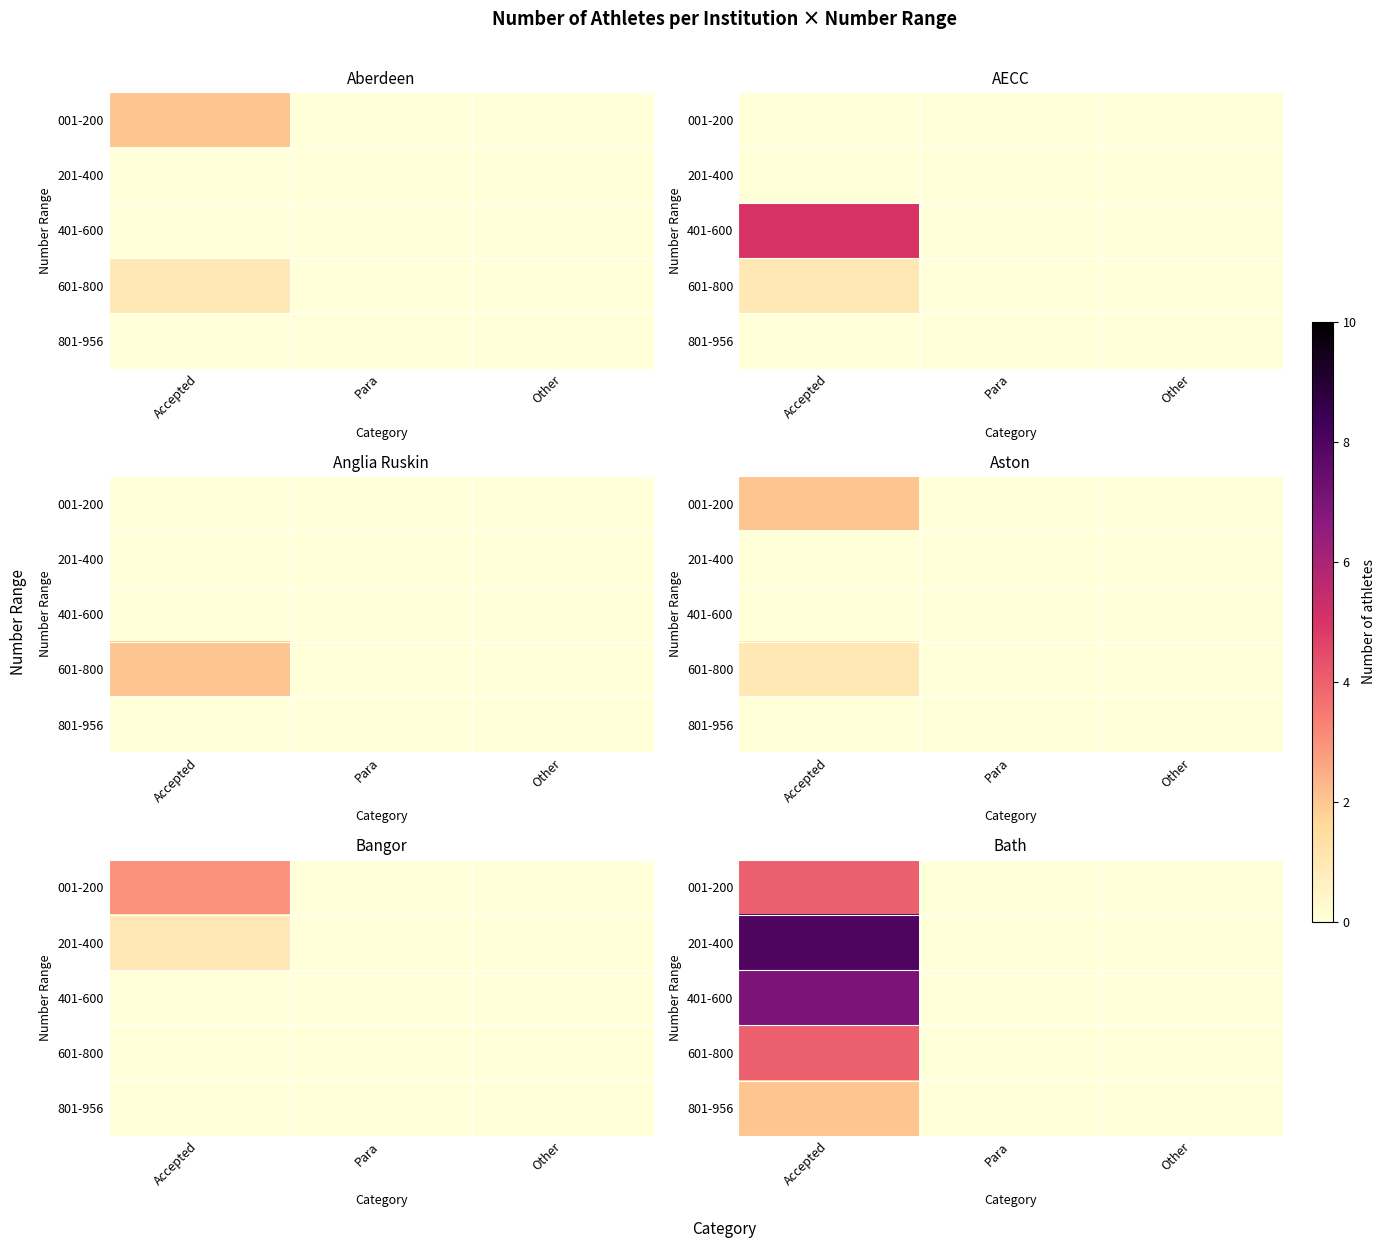

The 801-956 series shows 0 at Other. True or false?

True